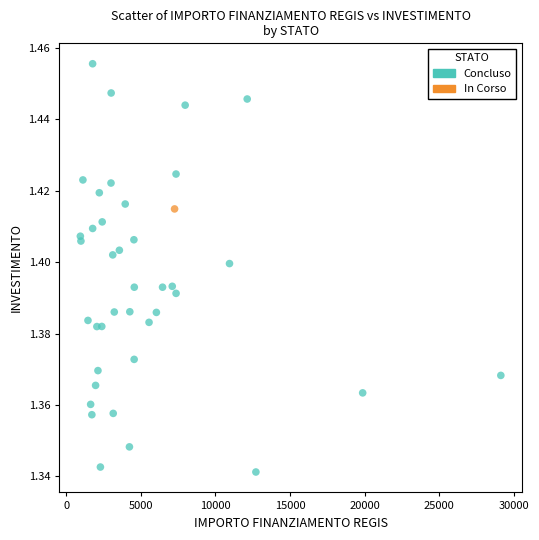

What are all the series names shown in the legend?

Concluso, In Corso